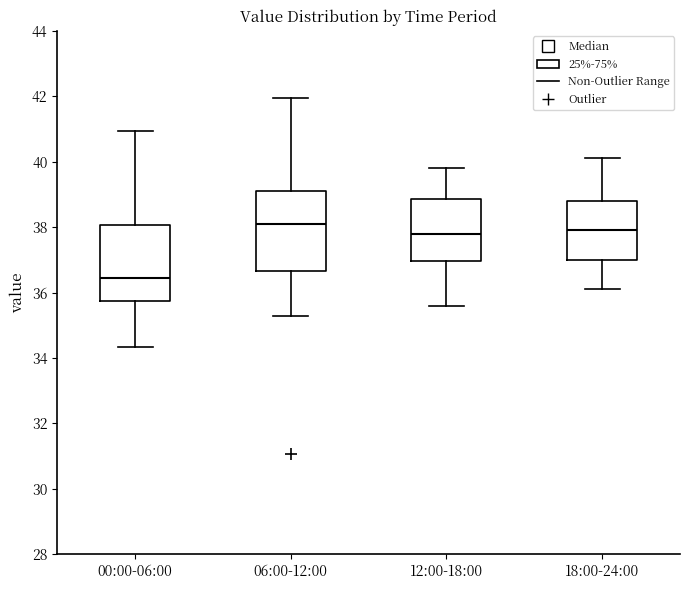

Reading left to right, read every box against the y-axis: the position of its median line, the range the box covers, and the ends of its whiskers. The values are not printed on the chart, so give them approximately, as read against the axis.

00:00-06:00: median 36.4, box 35.8 to 38.0, whiskers 34.4 to 41.0
06:00-12:00: median 38.2, box 36.6 to 39.2, whiskers 35.2 to 42.0
12:00-18:00: median 37.8, box 37.0 to 38.8, whiskers 35.6 to 39.8
18:00-24:00: median 38.0, box 37.0 to 38.8, whiskers 36.2 to 40.2